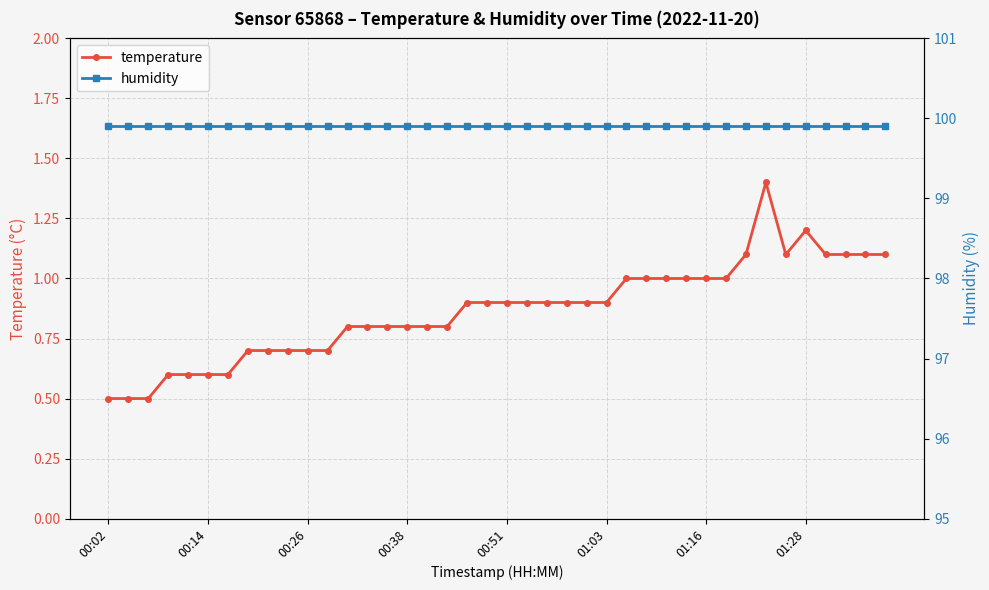

What is the minimum value for temperature?

0.5